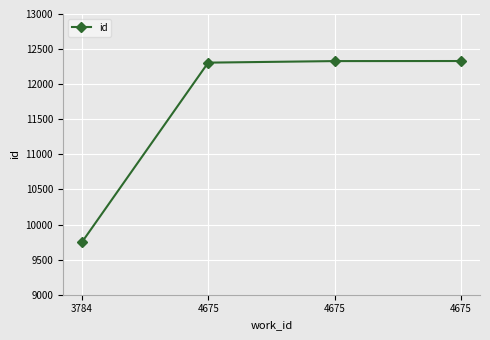

What is the approximate value at 3784, to the nearest 50?

9750